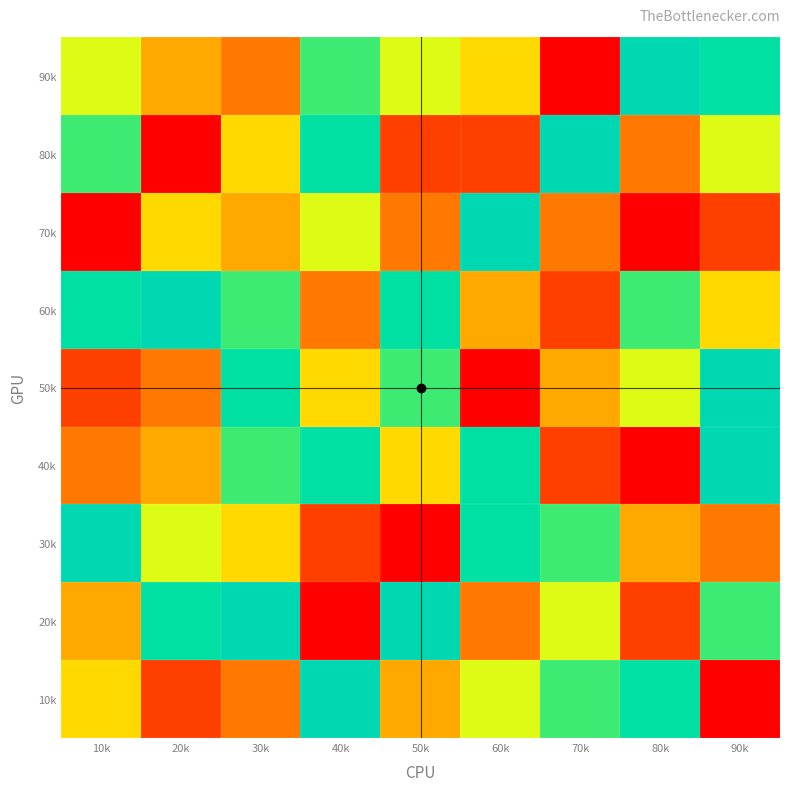

Rank the series by their maximum value, from highest to lowest.

10k, 20k, 30k, 40k, 50k, 60k, 70k, 80k, 90k